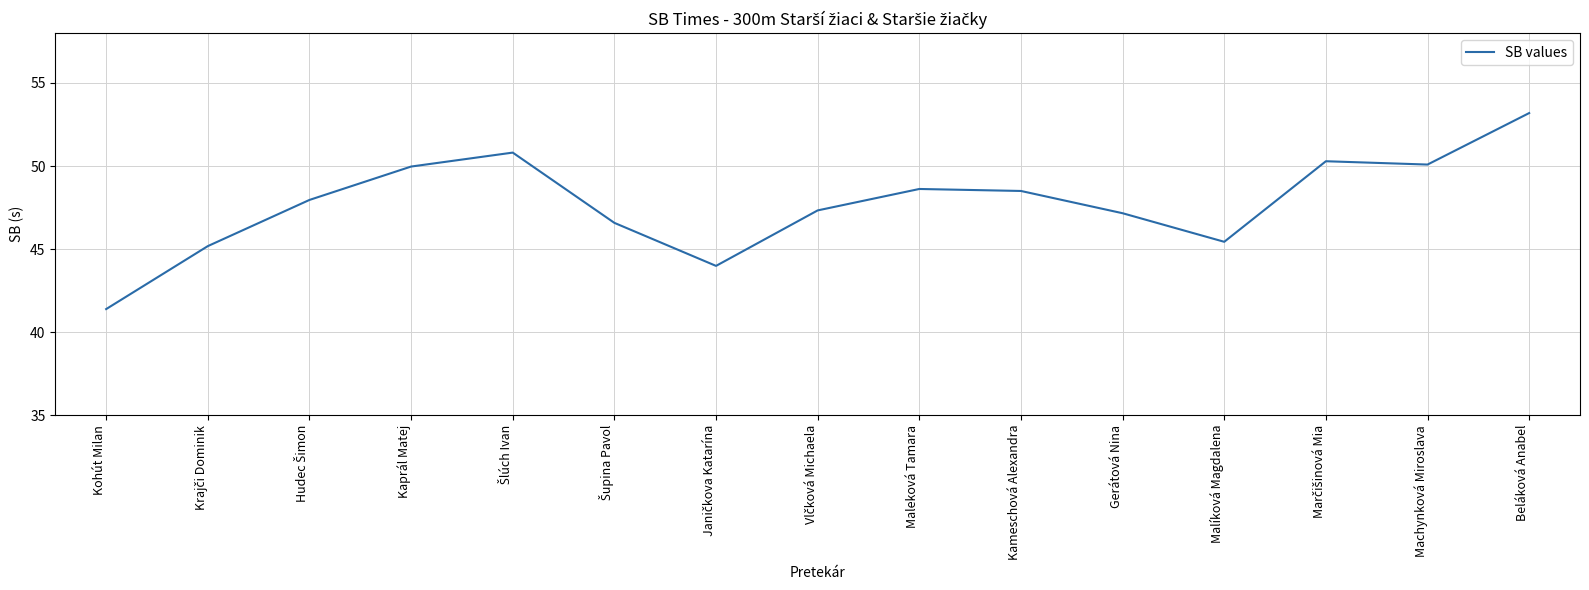

What is the minimum value shown in the chart?

41.4